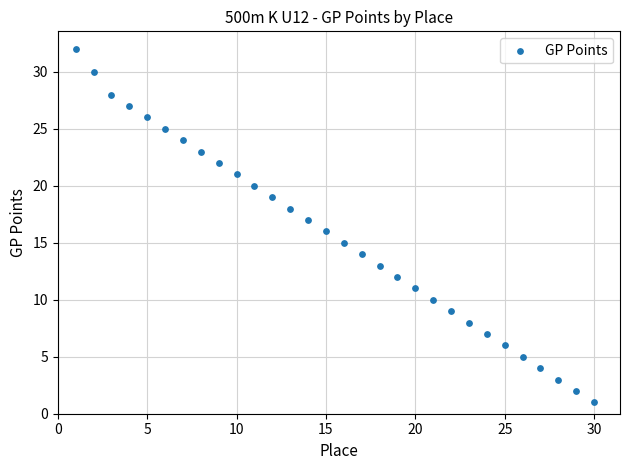

What is the range of X values (max minus min)?

29